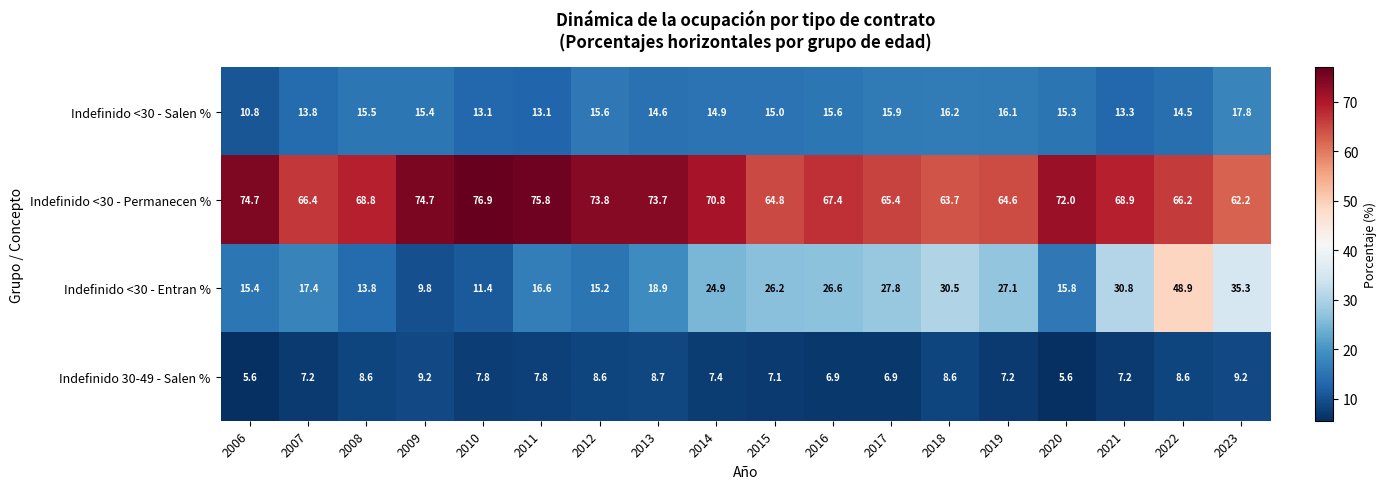

What is the sum of all Indefinido 30-49 - Salen % values?

138.2